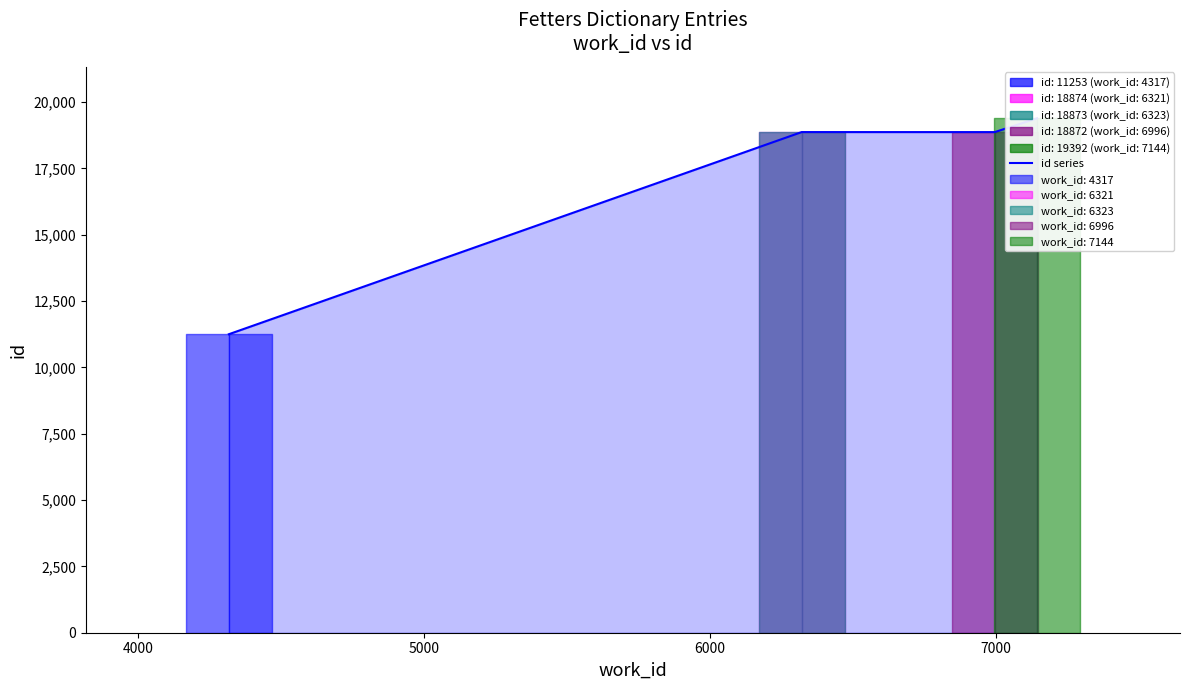

Reading left to right, transcribe all the data shown in this chart.

11253	18874	18873	18872	19392